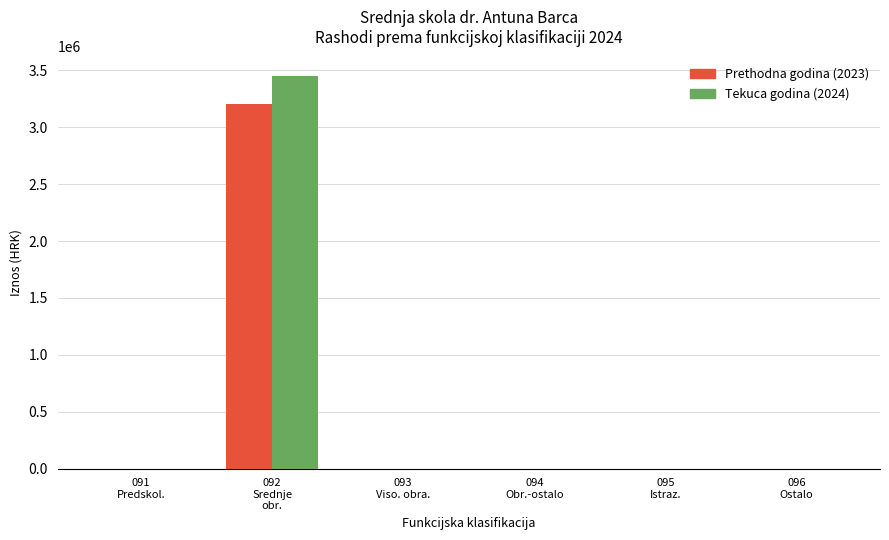

How many categories are shown in the chart?

6